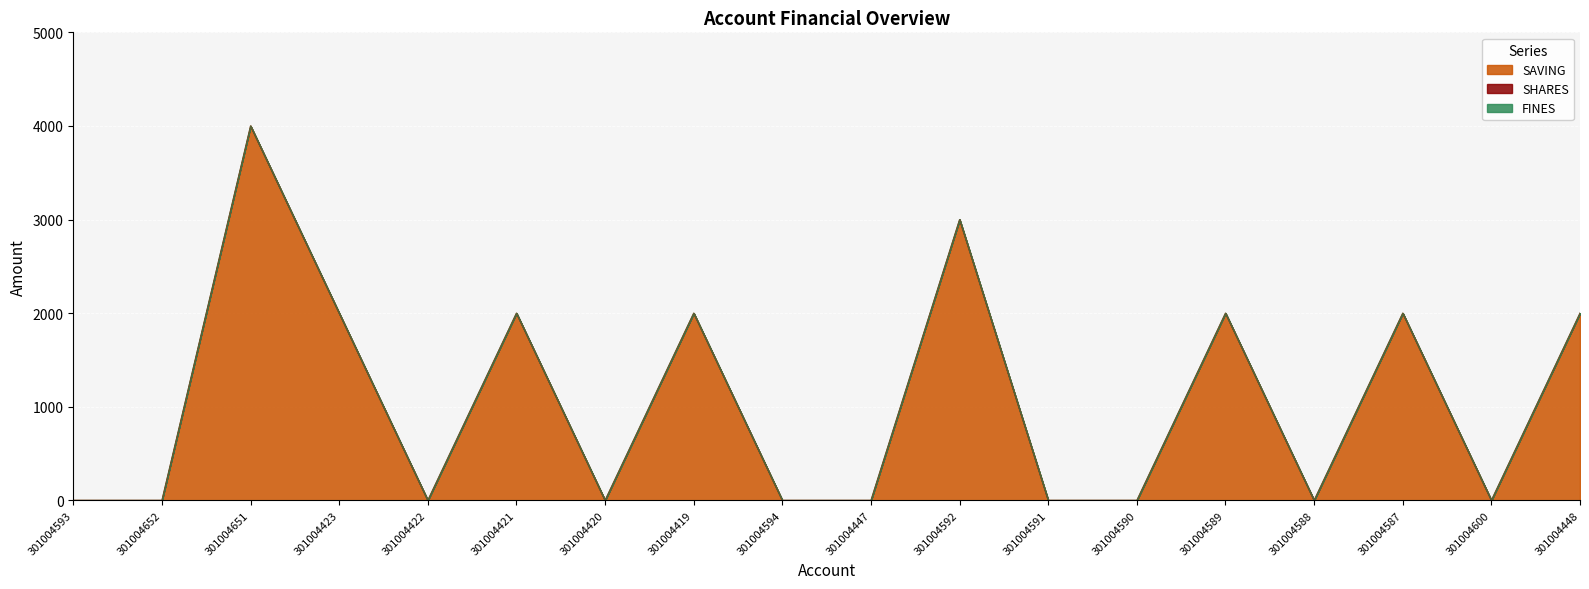

What is the greatest value displayed?

4000